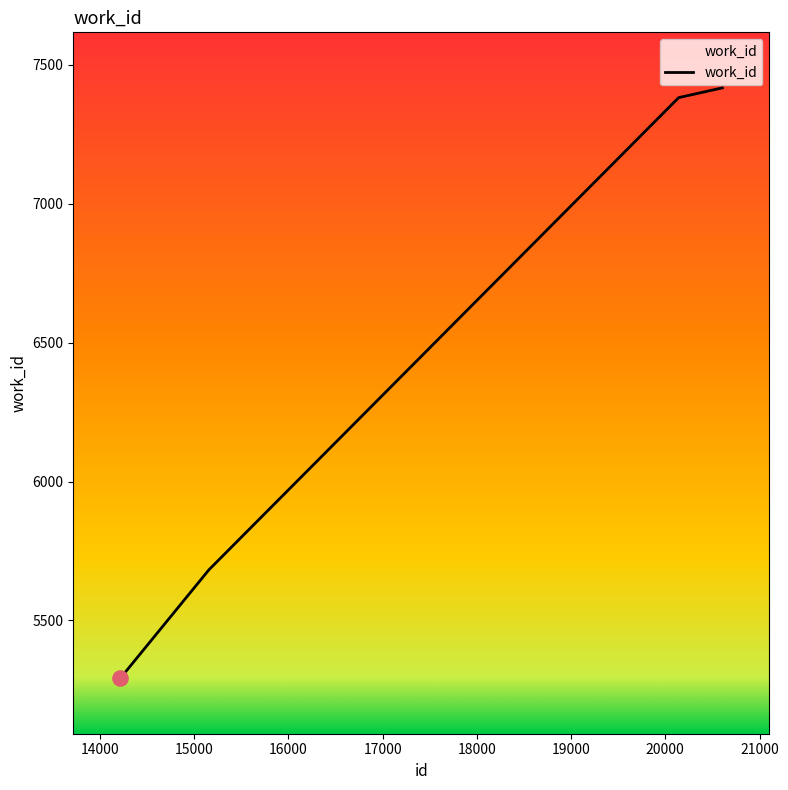

True or false: there are more than 2 points higher than both neighbors.

False